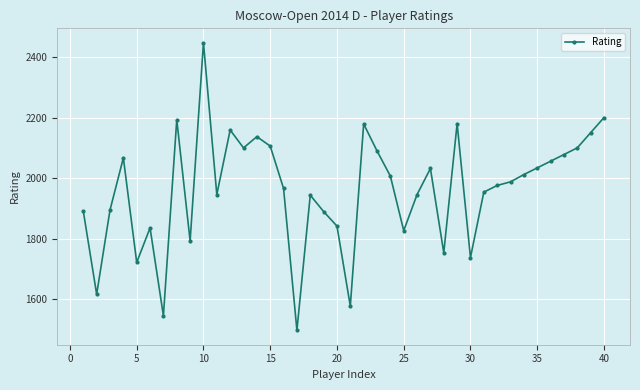

Count the number of categories in the chart.

40